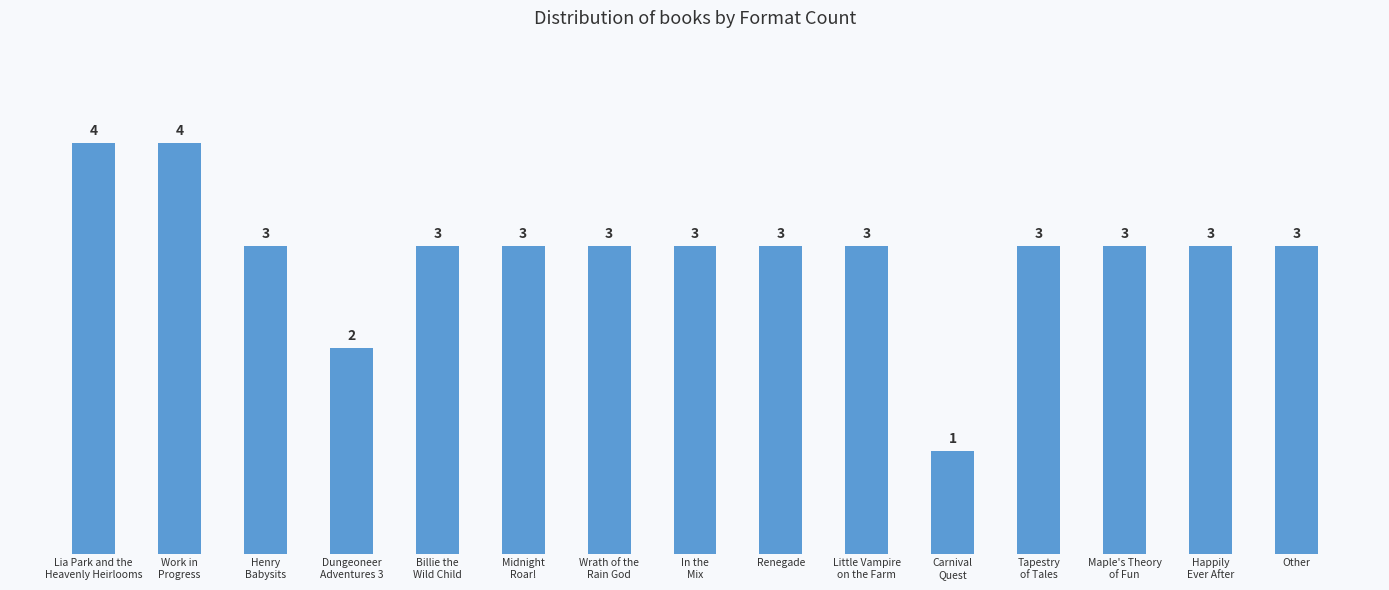

Where is the data nearest to the value 2?

Dungeoneer
Adventures 3